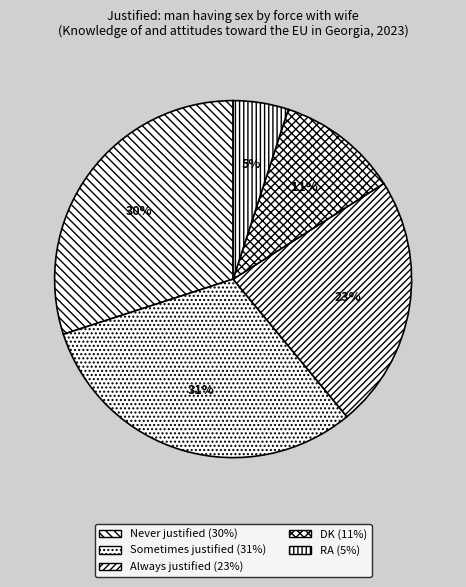

To the nearest percent, what percentage of the pie is DK?

11%